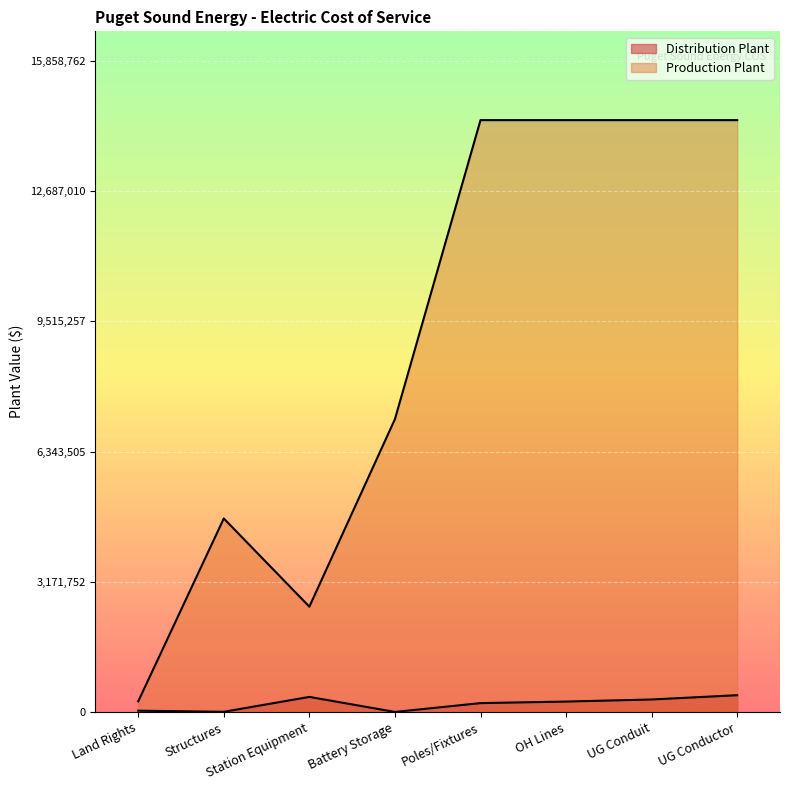

Is it true that the value at Land Rights is 33605.7?

True